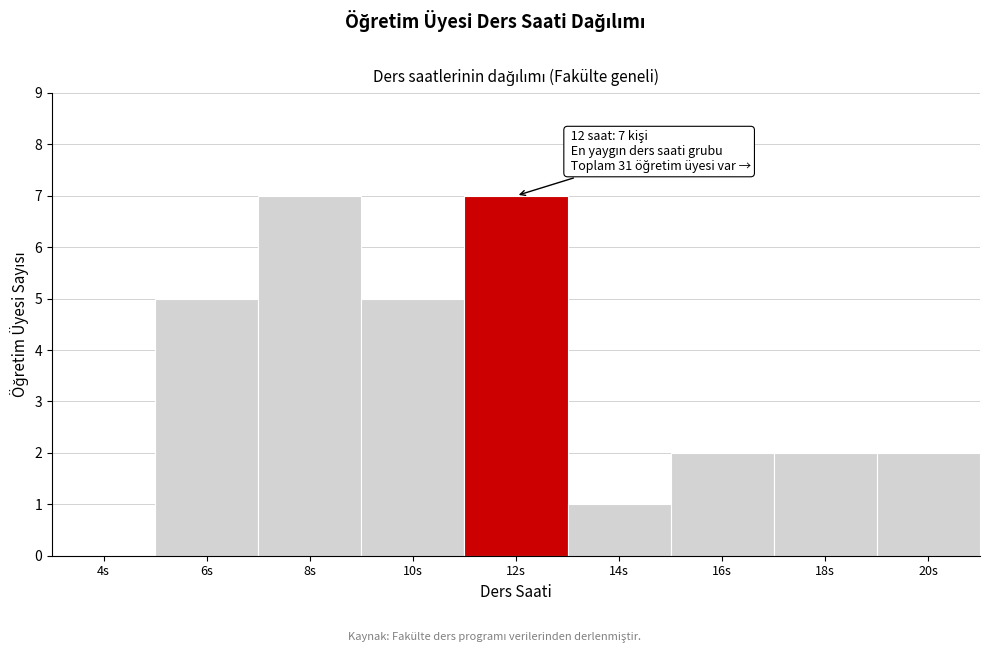

Reading left to right, extract all data points from this chart.

4s=0	6s=5	8s=7	10s=5	12s=7	14s=1	16s=2	18s=2	20s=2